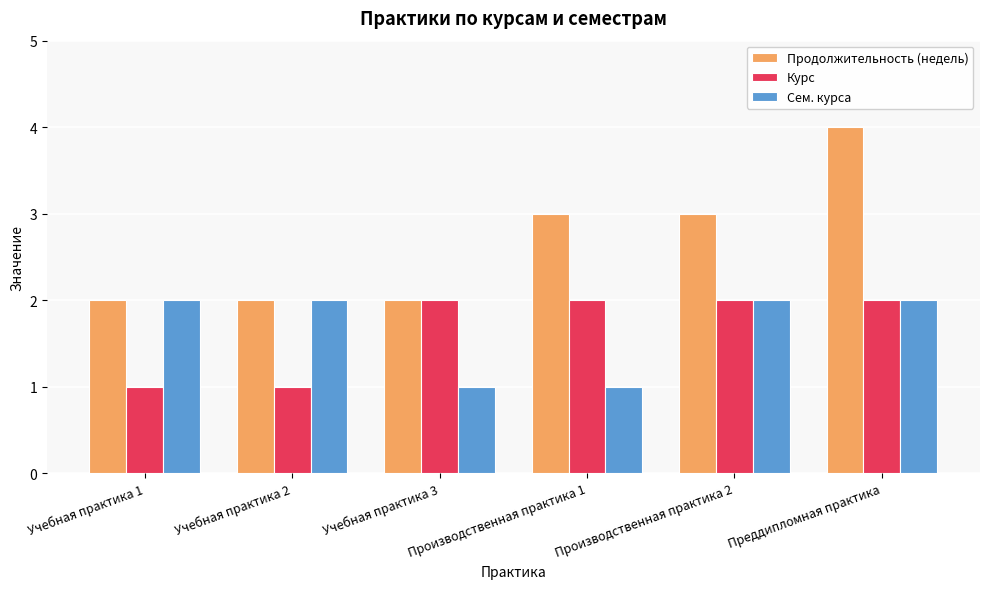

Reading left to right, what are all the values shown in this chart?

Продолжительность (недель): 2	2	2	3	3	4
Курс: 1	1	2	2	2	2
Сем. курса: 2	2	1	1	2	2